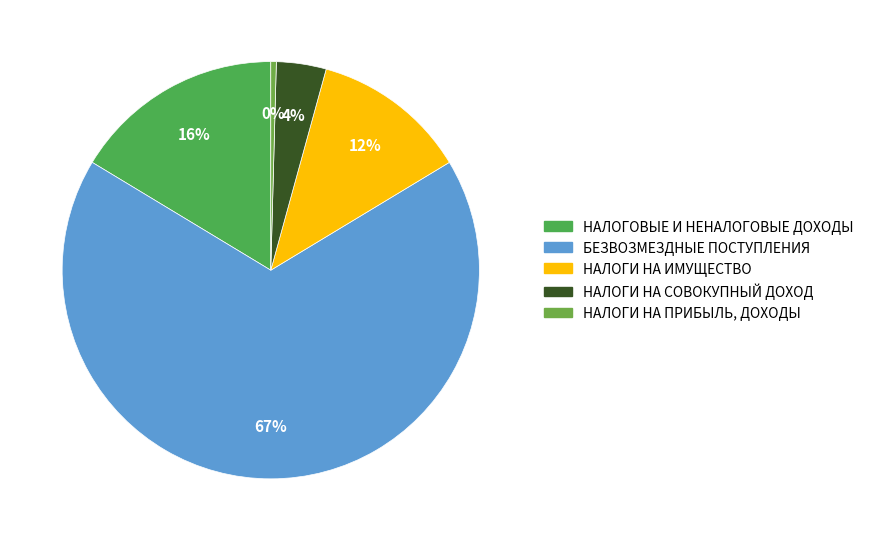

Which category has the biggest portion of the pie?

БЕЗВОЗМЕЗДНЫЕ ПОСТУПЛЕНИЯ